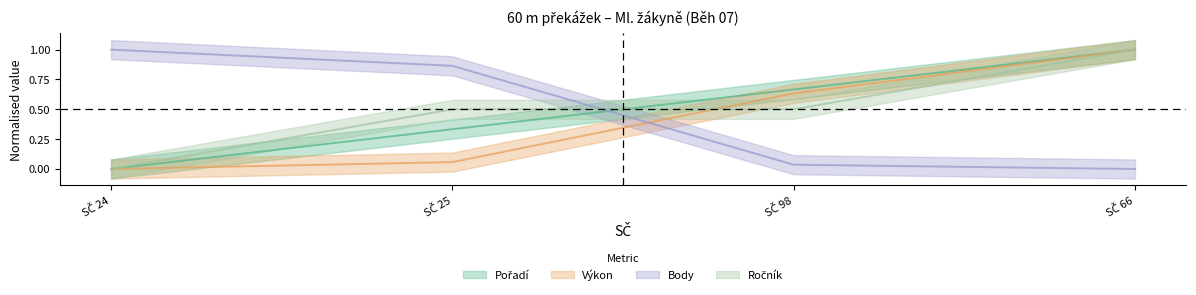

How many values in the Body series exceed 0?

3